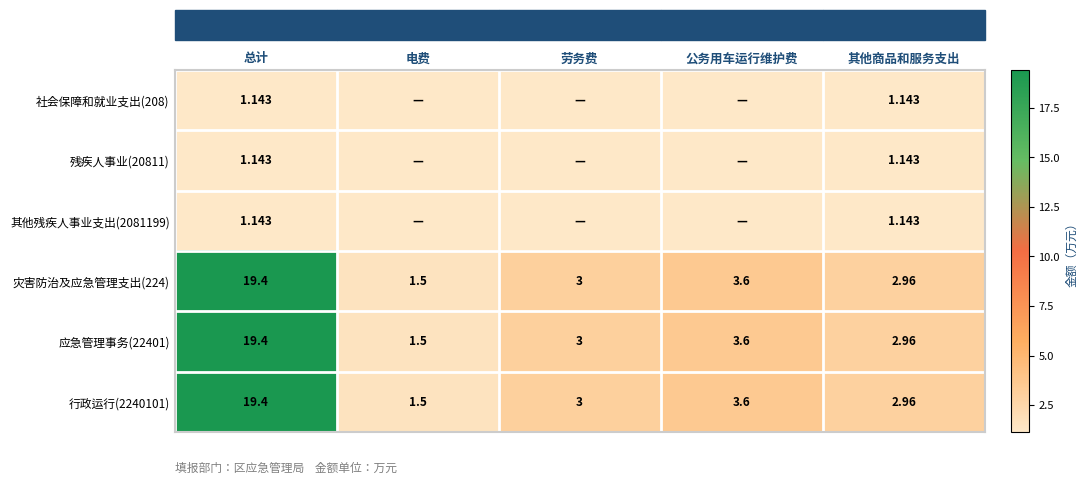

The value of 行政运行(2240101) at 公务用车运行维护费 is 6.4. True or false?

False